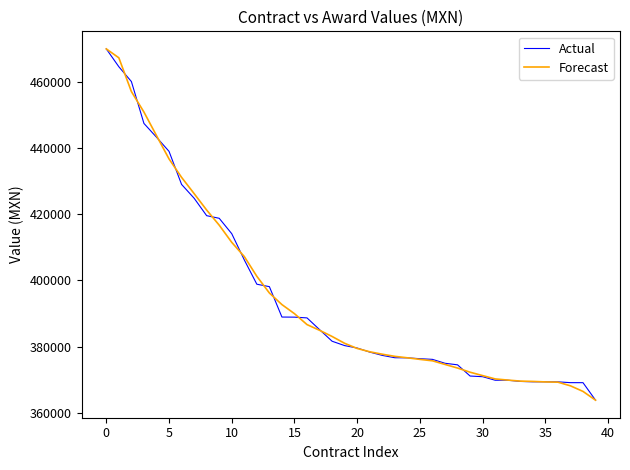

What is the greatest value displayed?

469849.8